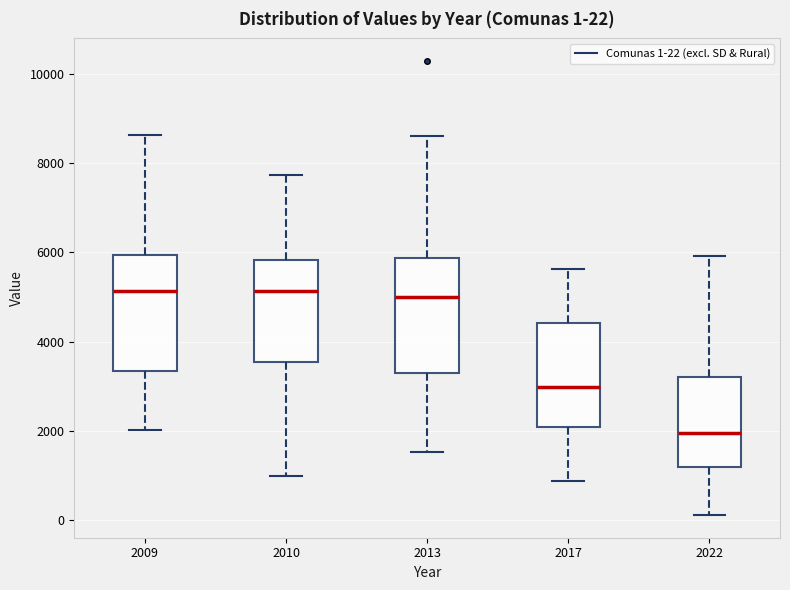

Which box has the lowest median line?

2022